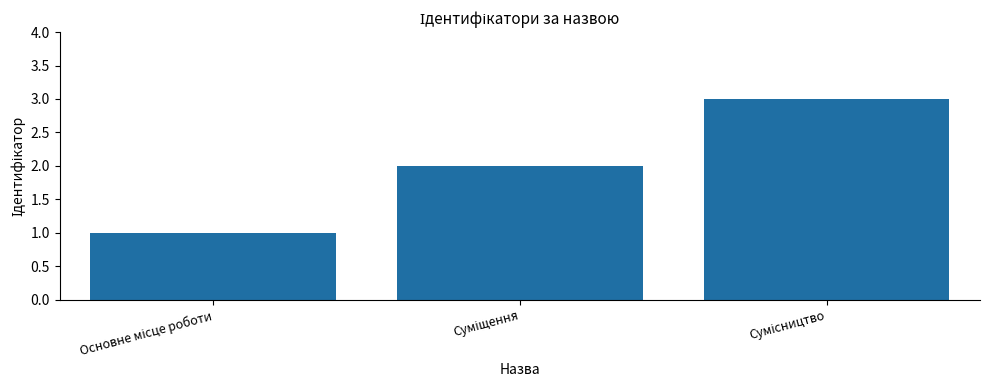

What is the sum of all values?

6